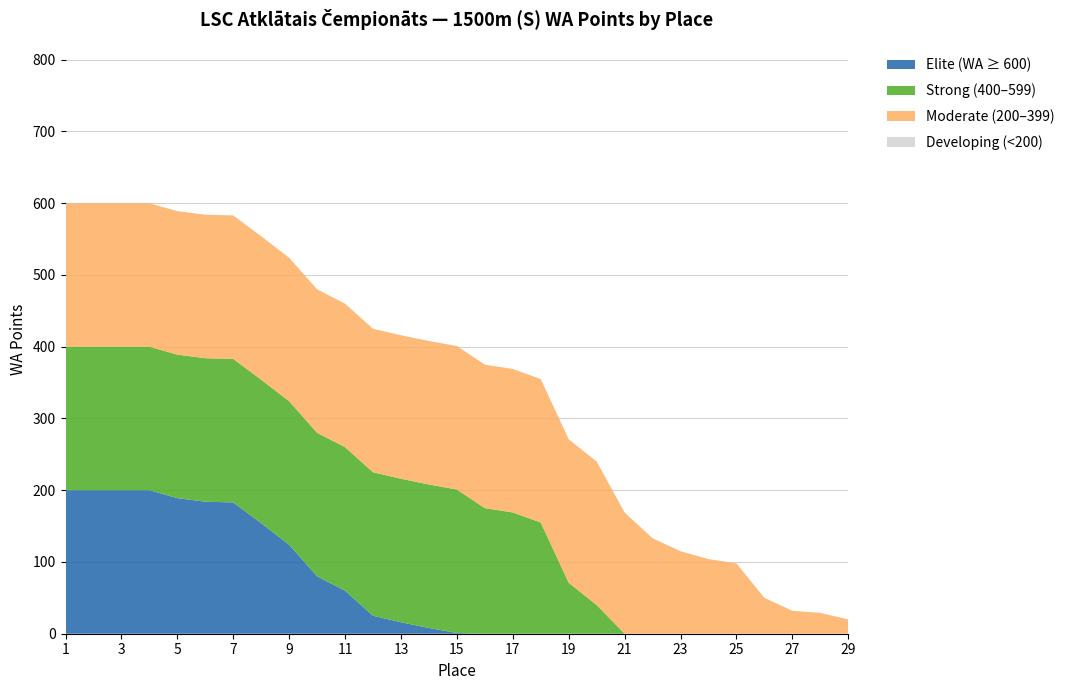

The value of Elite (WA ≥ 600) at 29 is 0. True or false?

True